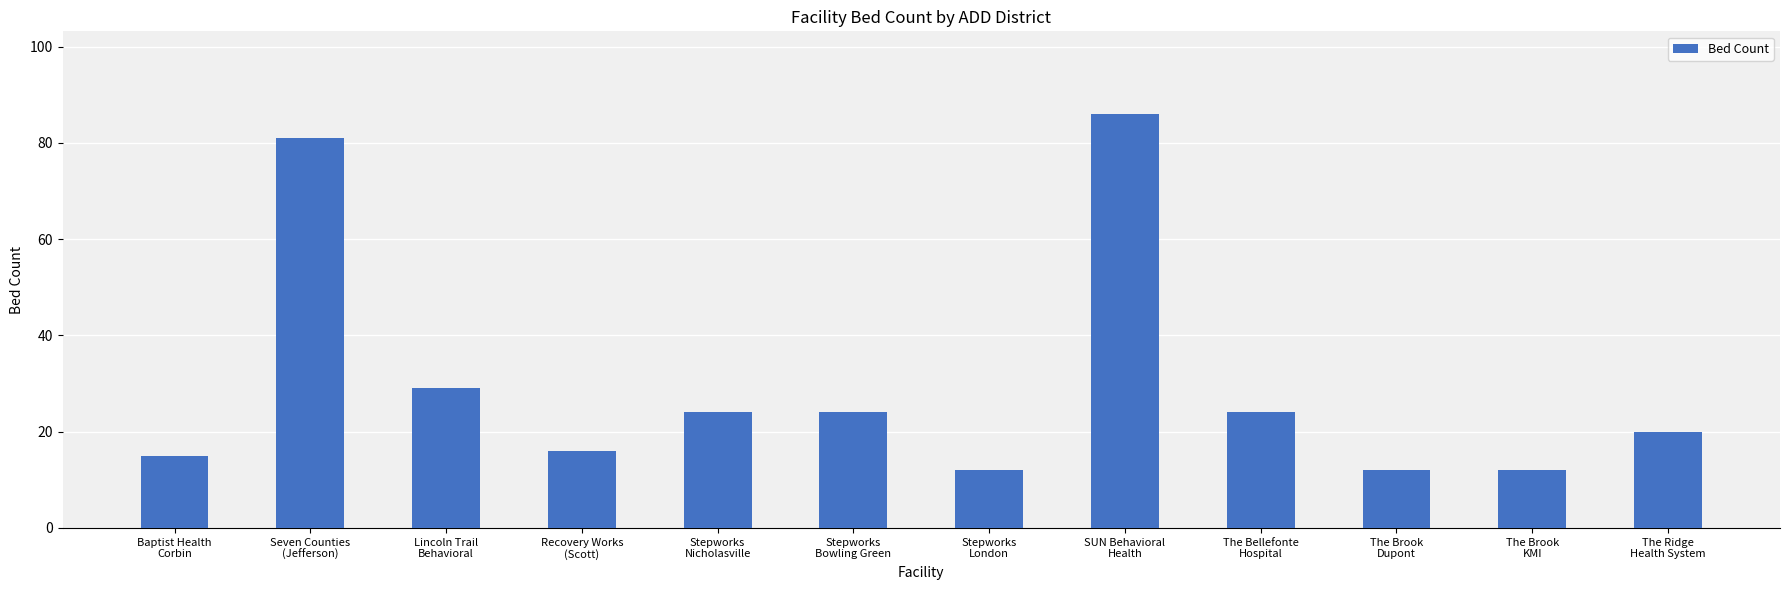

Does the chart contain any negative values?

No